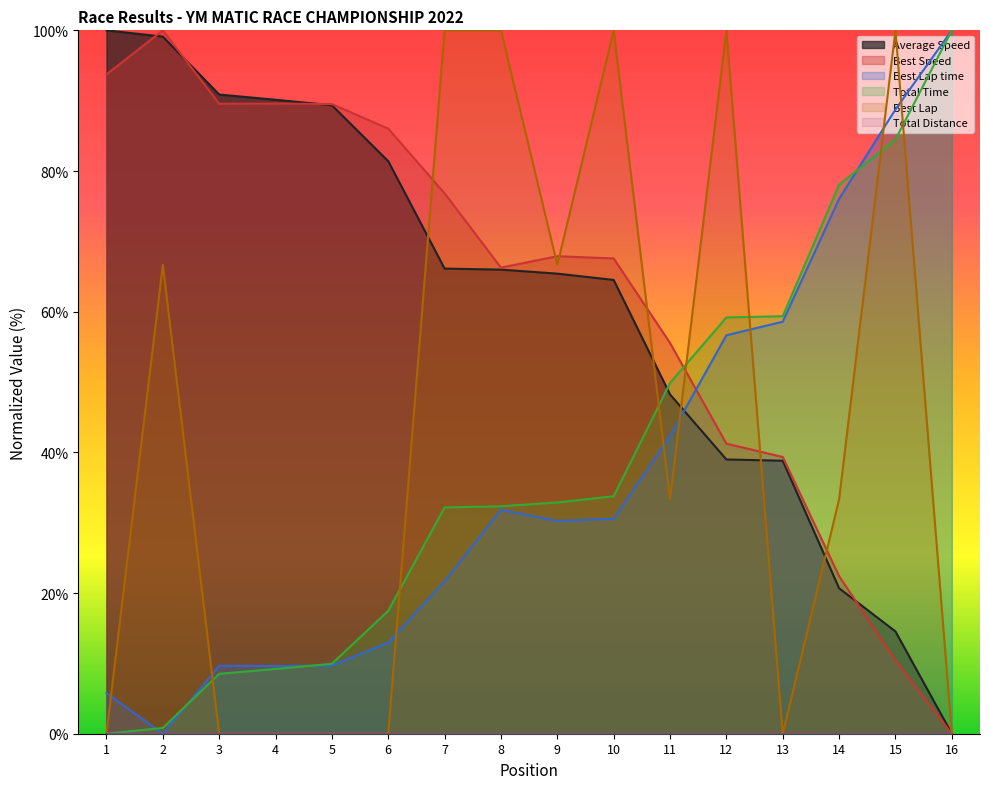

What is the approximate value of Best Speed at 10?

67.6